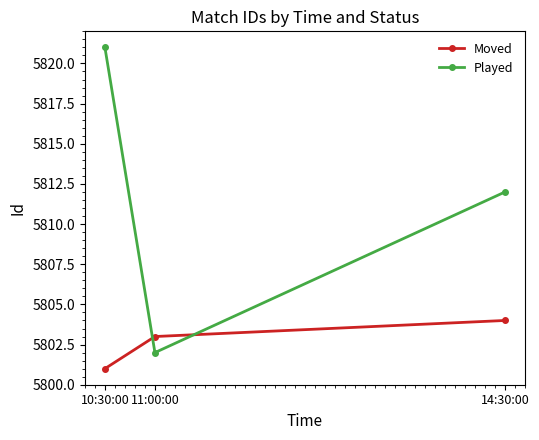

How many data points does each series have?

3